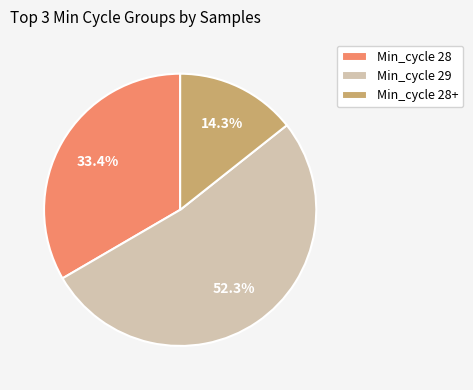

Which category has the biggest portion of the pie?

Min_cycle 29